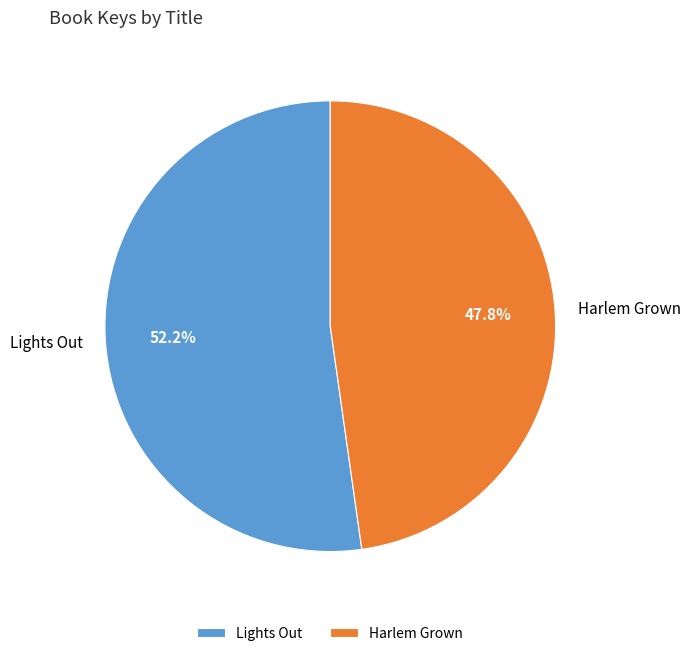

What is the smallest slice in the pie chart?

Harlem Grown